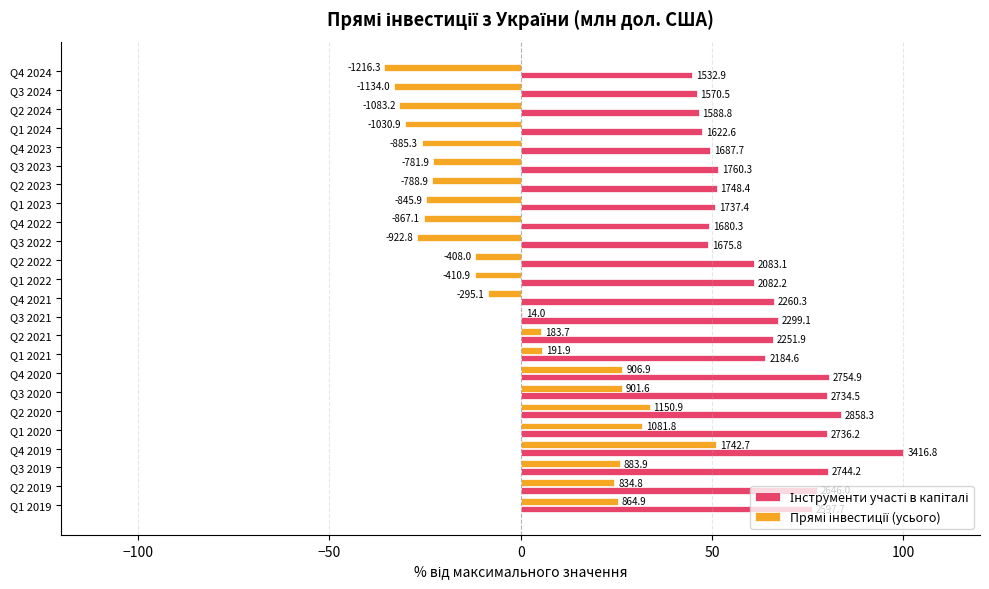

What is the difference between the maximum and second lowest values in the Прямі інвестиції (усього) series?

84.2